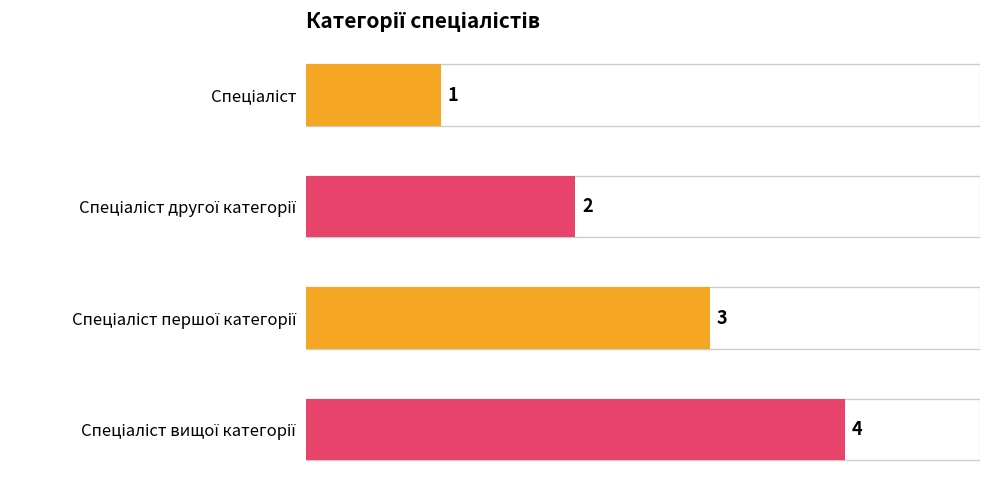

True or false: the data shows 1 at Спеціаліст першої категорії.

False